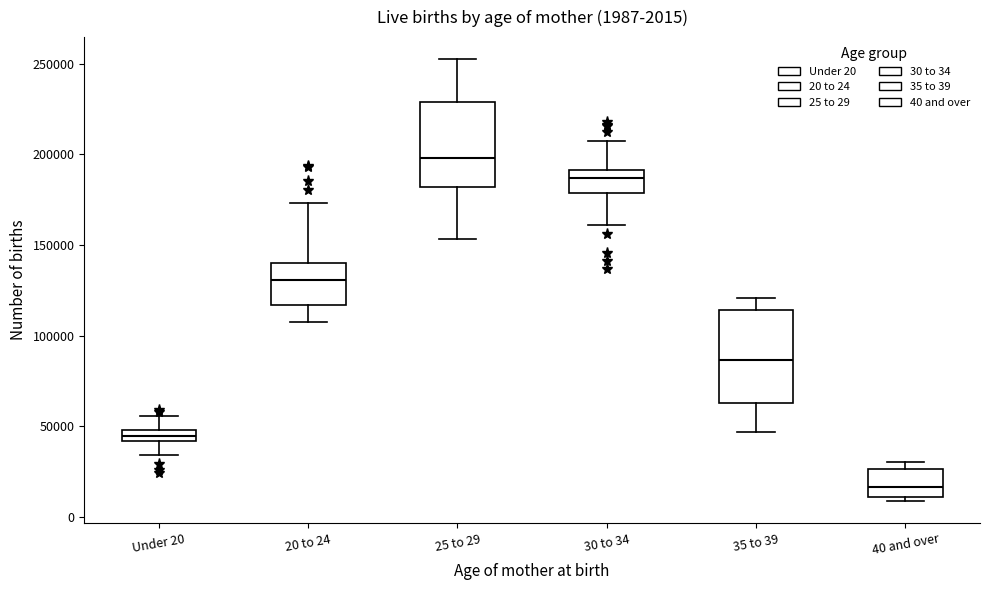

Which box's median line is the lowest?

40 and over